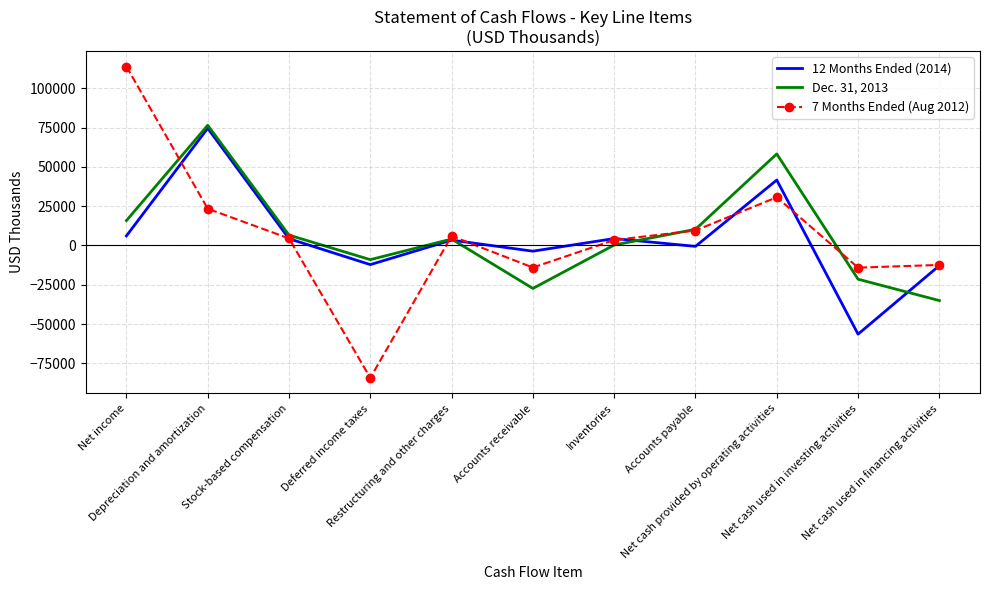

List the series in order of their peak value, highest first.

7 Months Ended (Aug 2012), Dec. 31, 2013, 12 Months Ended (2014)